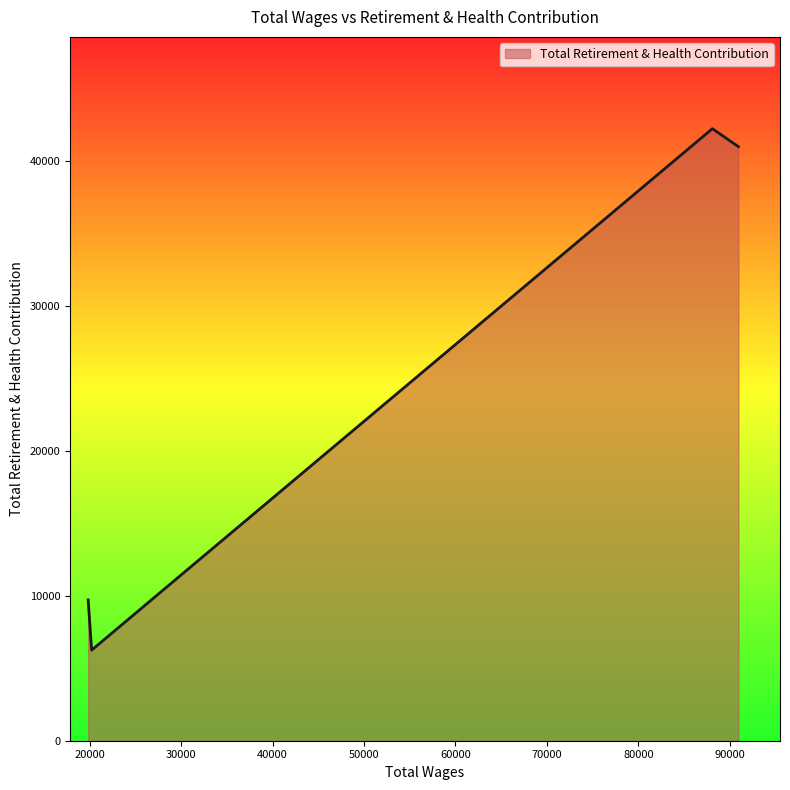

What is the maximum value shown in the chart?

42204